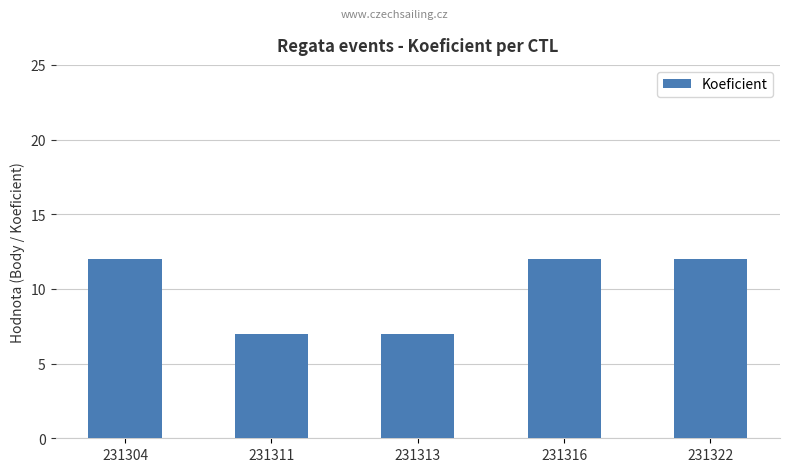

Is it true that the value at 231313 is 7?

True